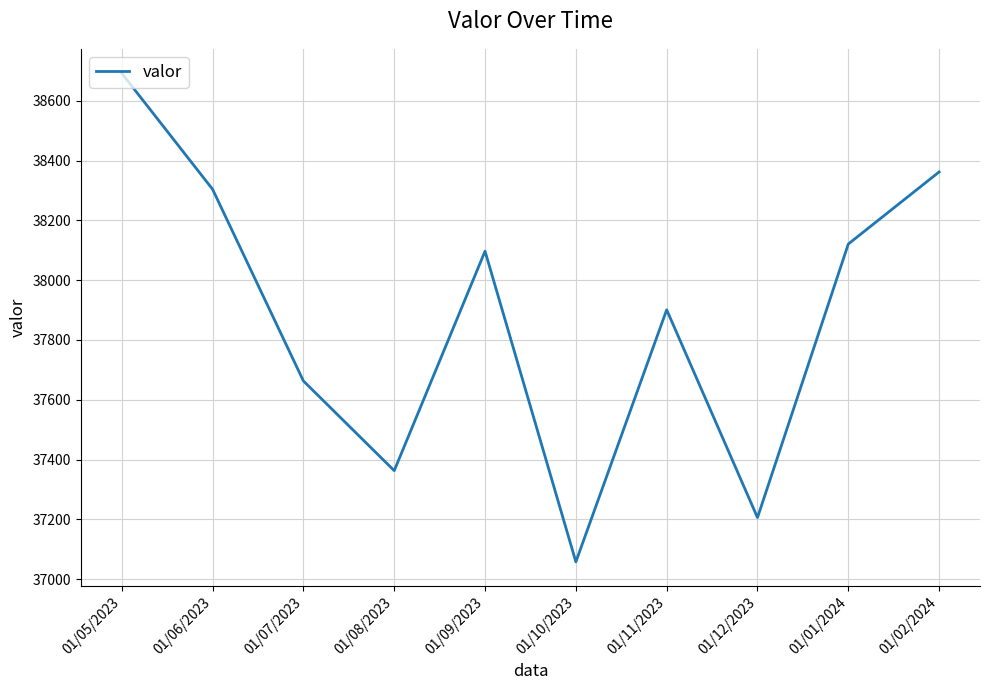

What is the difference between the maximum and minimum values?

1634